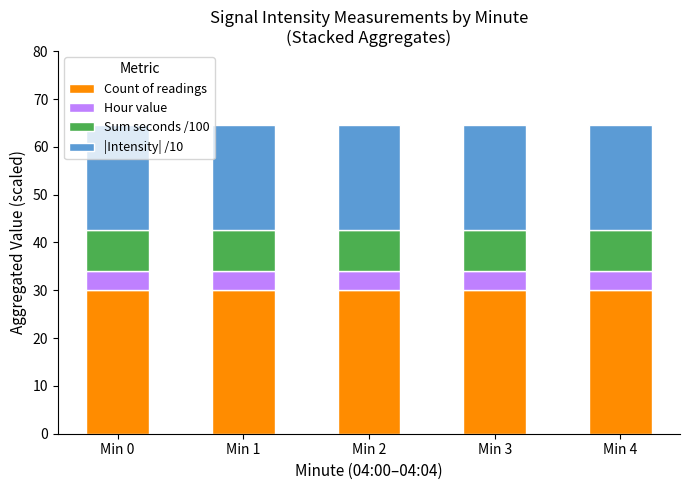

The Count of readings series shows 11.0 at Min 2. True or false?

False